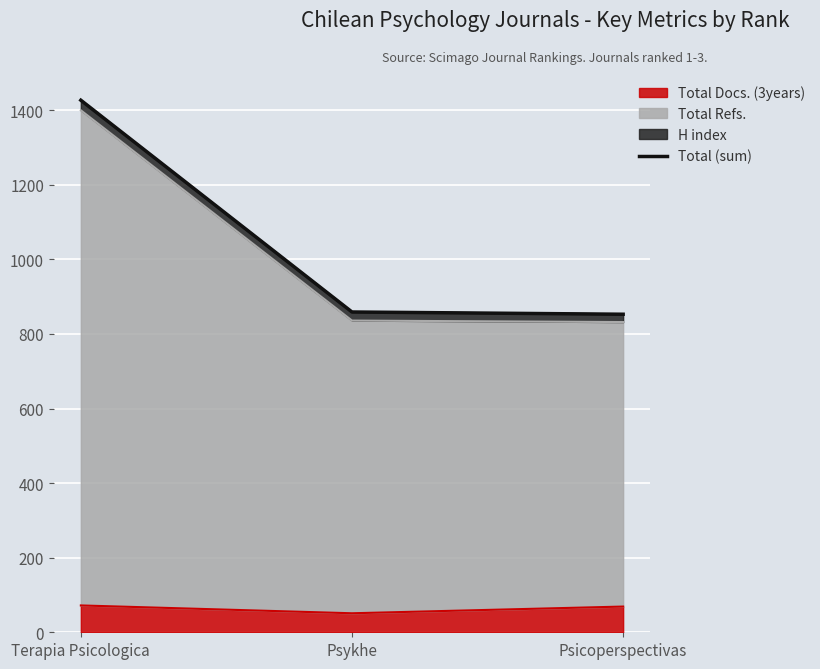

Which has a higher value, Psicoperspectivas or Terapia Psicologica?

Terapia Psicologica